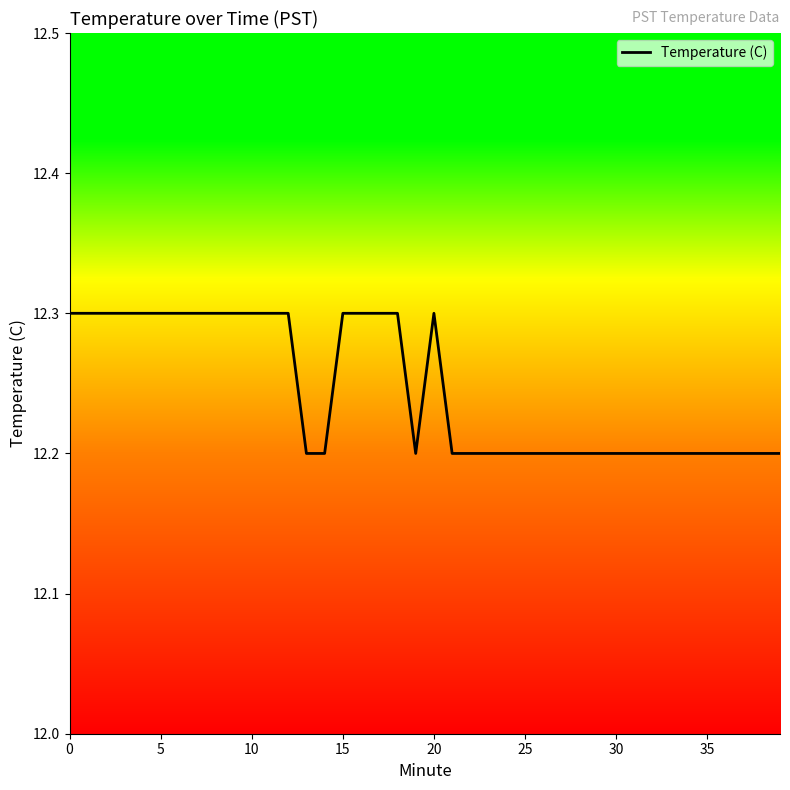

What is the greatest value displayed?

12.3